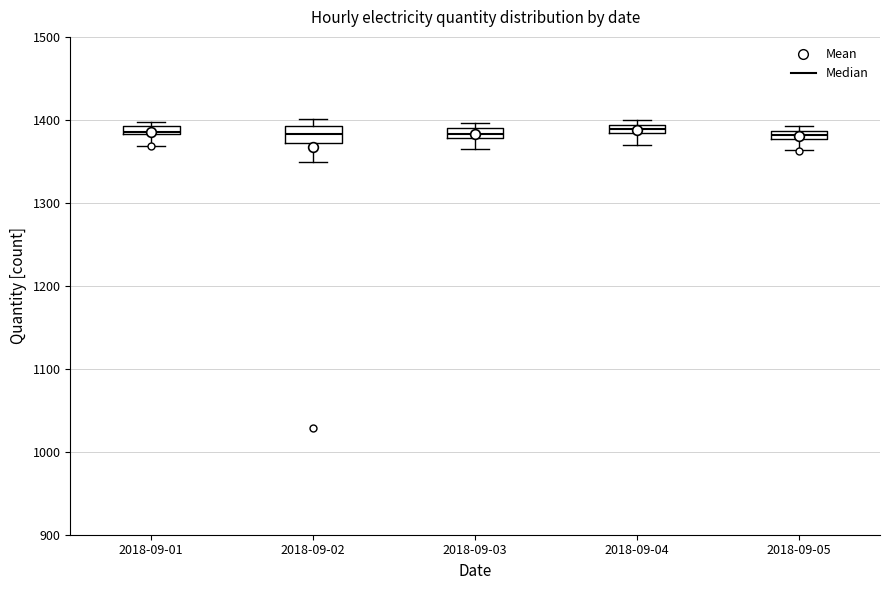

Where does the lower whisker of the box for 2018-09-01 end on the y-axis? The values are not printed on the chart, so give them approximately, as read against the axis.

1370